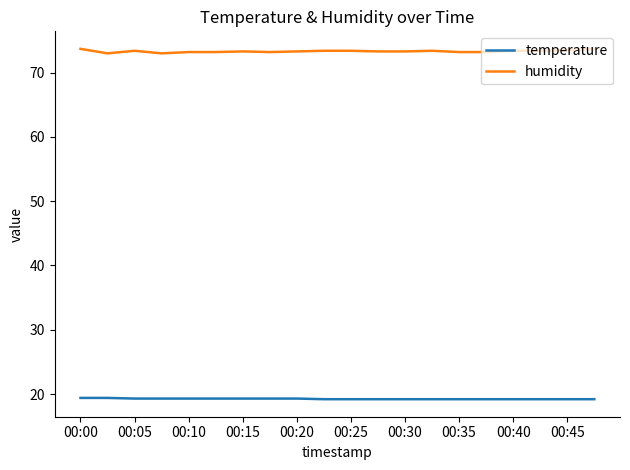

List the series in order of their overall mean, lowest first.

temperature, humidity